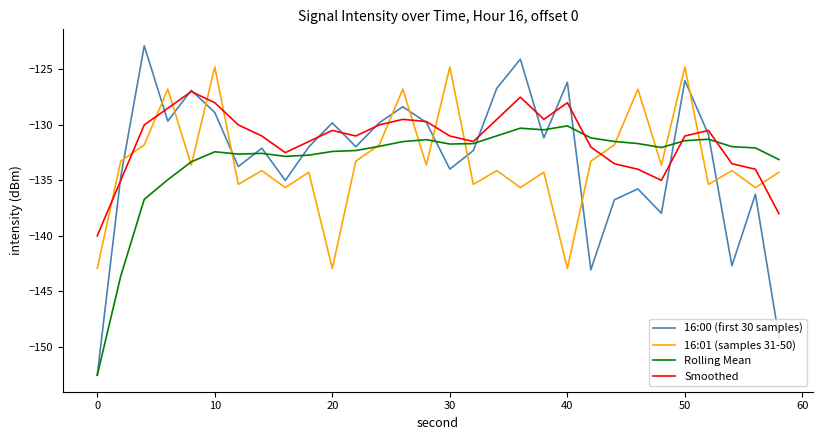

After their last crossing, which series has the higher values: 16:01 (samples 31-50) or Smoothed?

16:01 (samples 31-50)